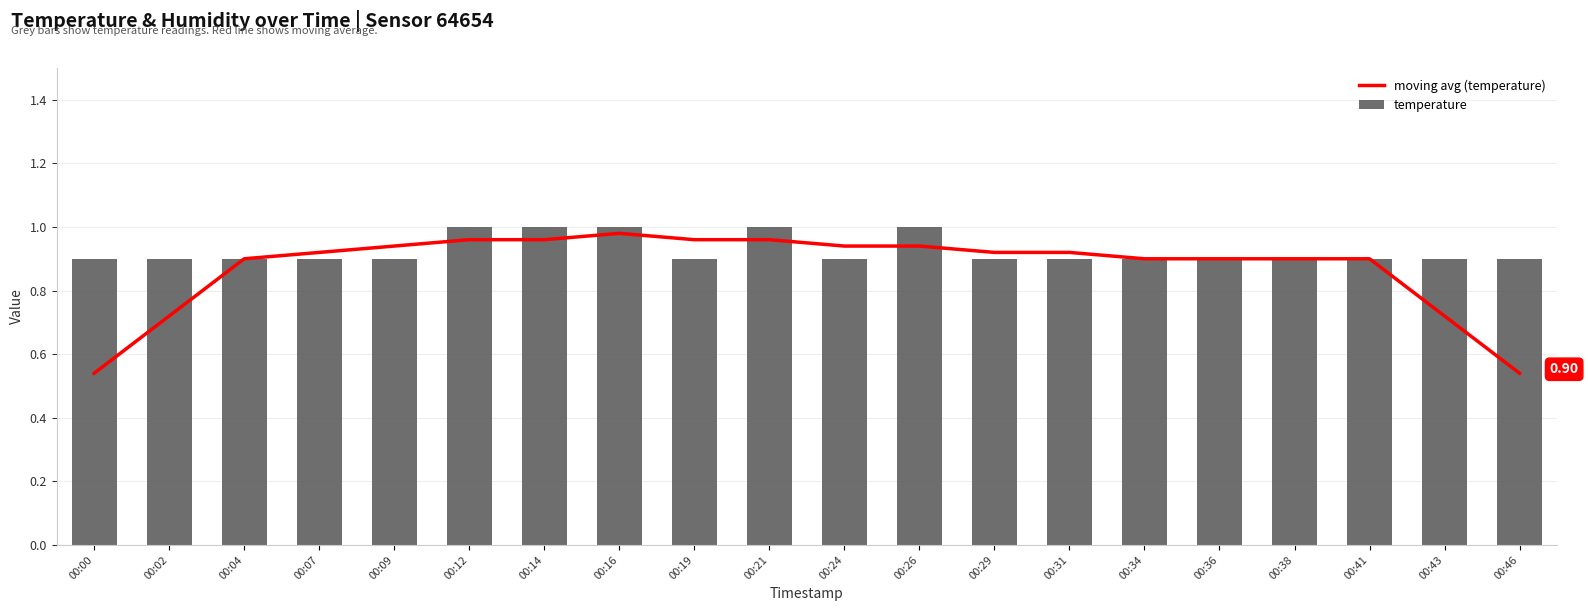

What is the average value of the temperature series?

0.9